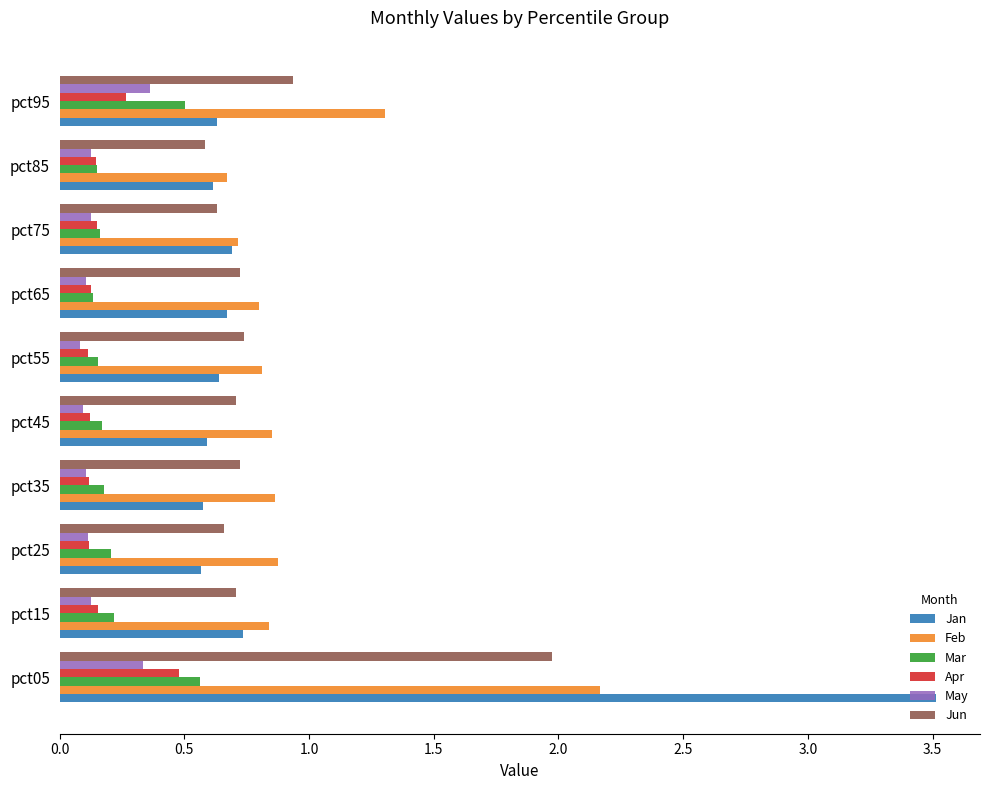

True or false: Apr has a value of 0.0 at pct55.

False